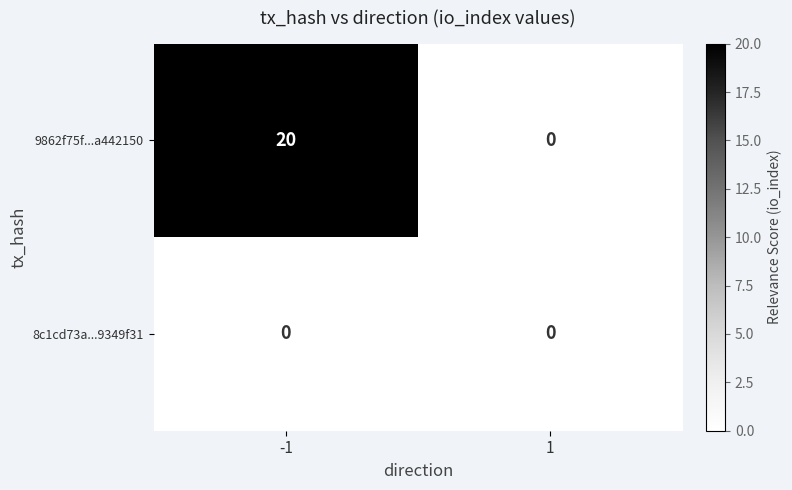

The 9862f75f...a442150 series shows 20 at -1. True or false?

True